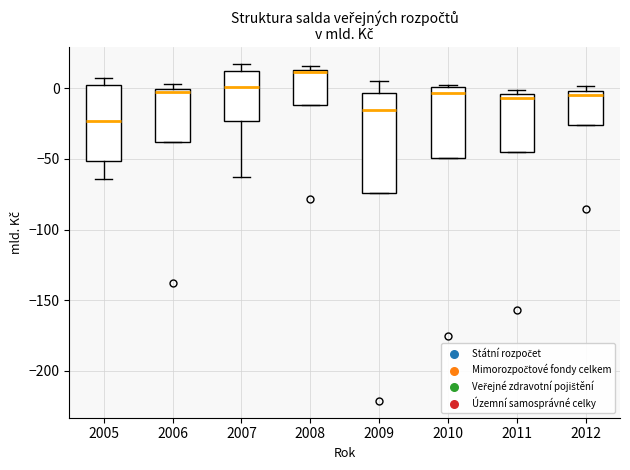

Comparing the boxes themselves (not the whiskers), which one is the tallest?

2009